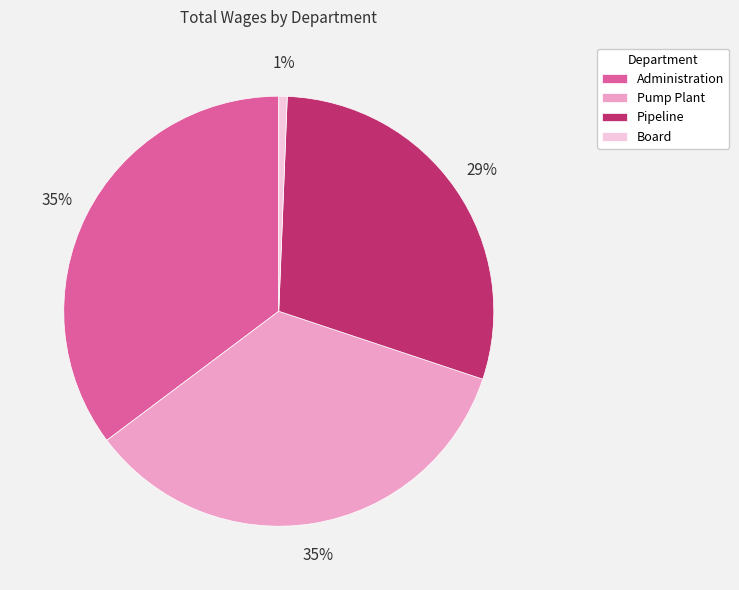

Is Board the majority of the pie?

No